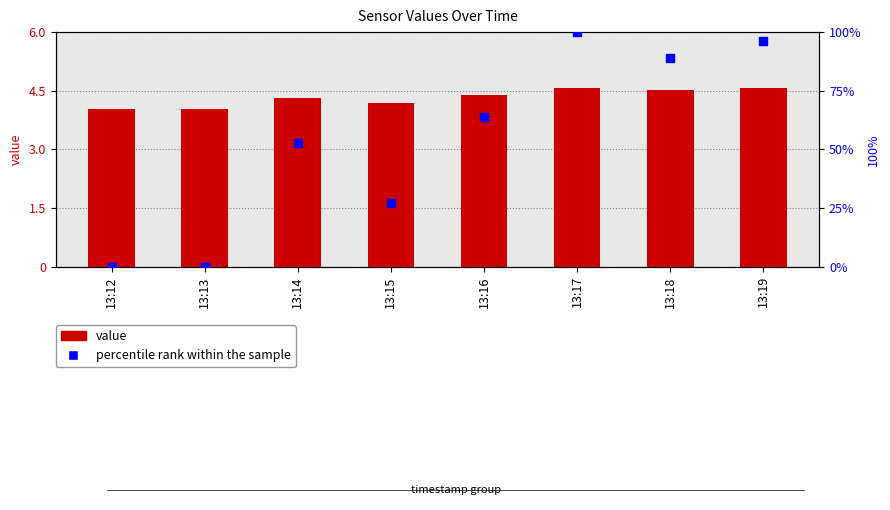

Which series contains the highest Y value?

percentile rank within the sample